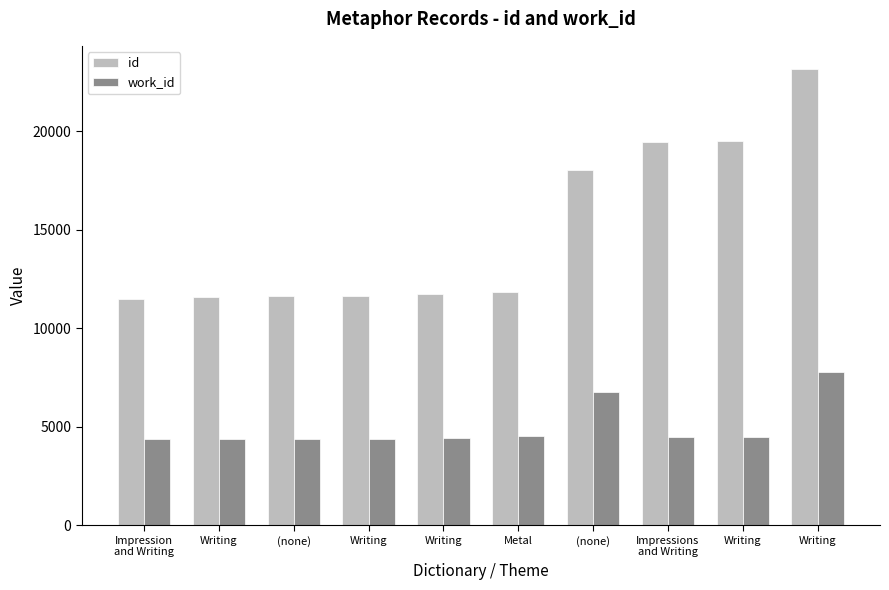

Which series has the widest spread of values?

id